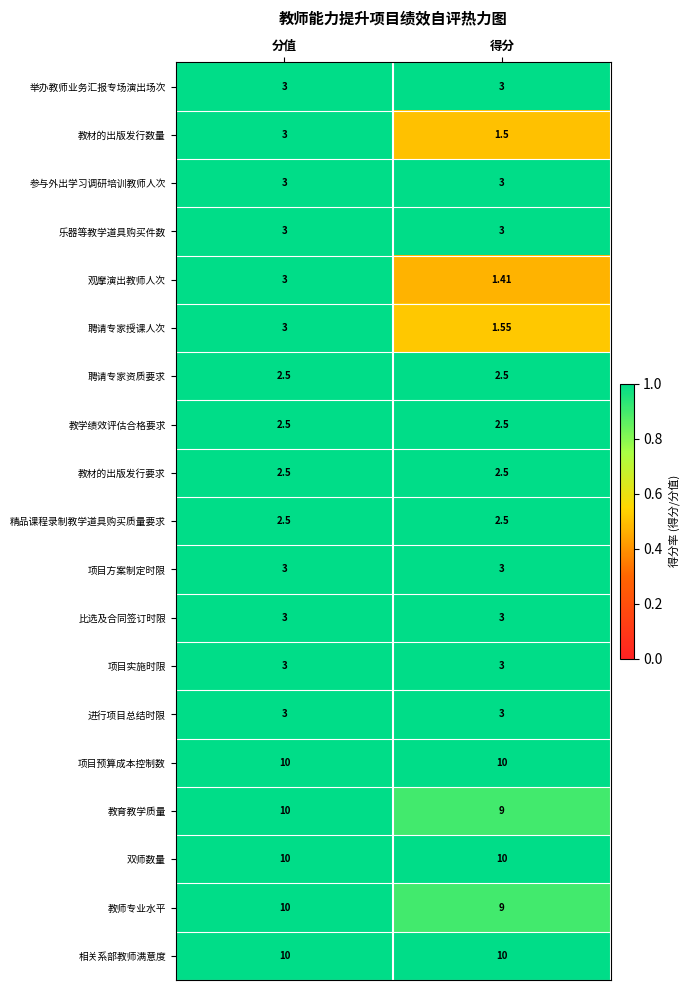

Is the value of 进行项目总结时限 at 得分 greater than the value of 教师专业水平 at 得分?

No